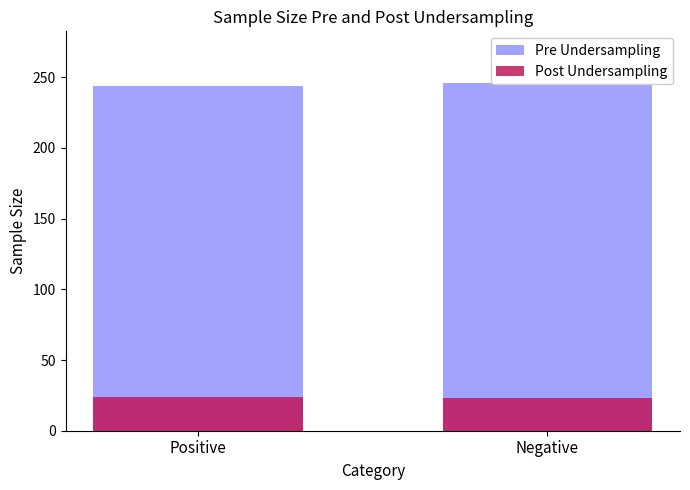

List the series in order of their peak value, lowest first.

Post Undersampling, Pre Undersampling